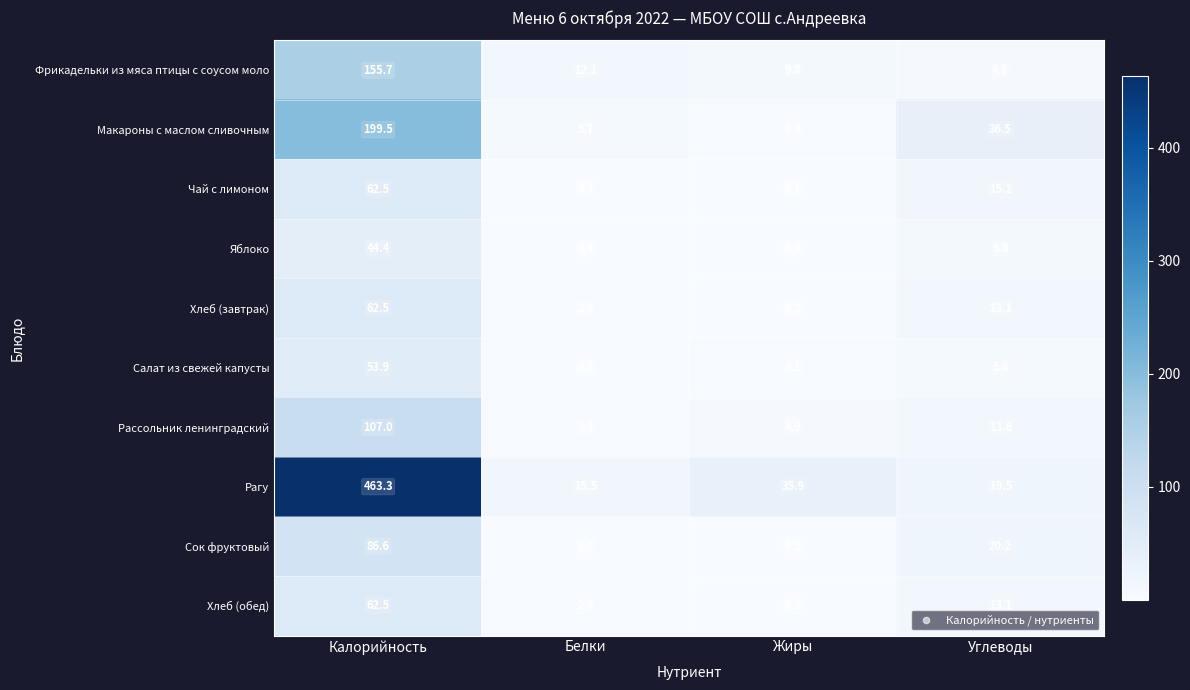

How many distinct data groups are displayed?

10